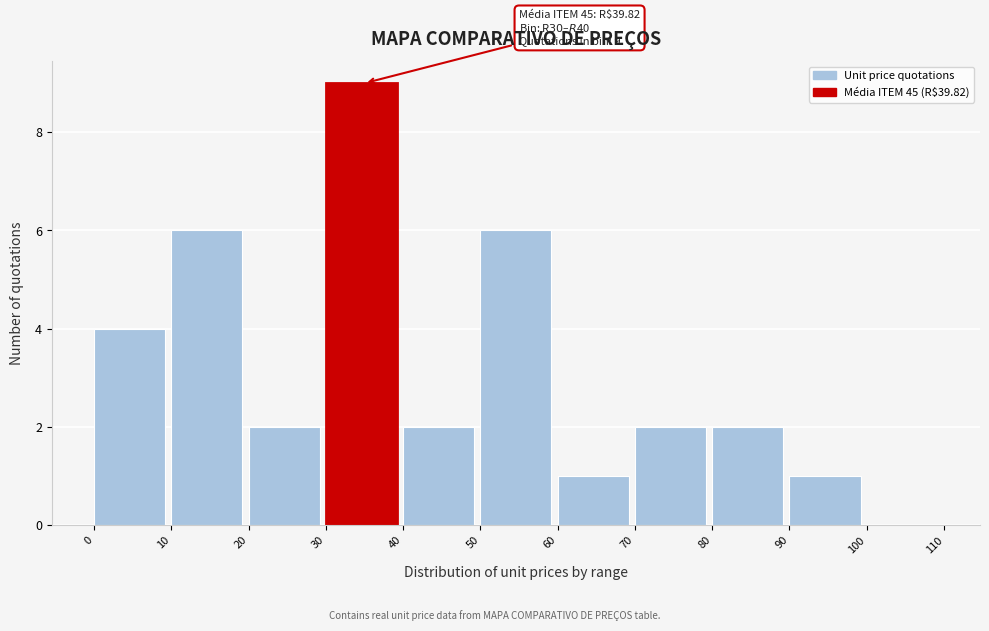

Which range on the x-axis has the tallest bar?

30 to 40